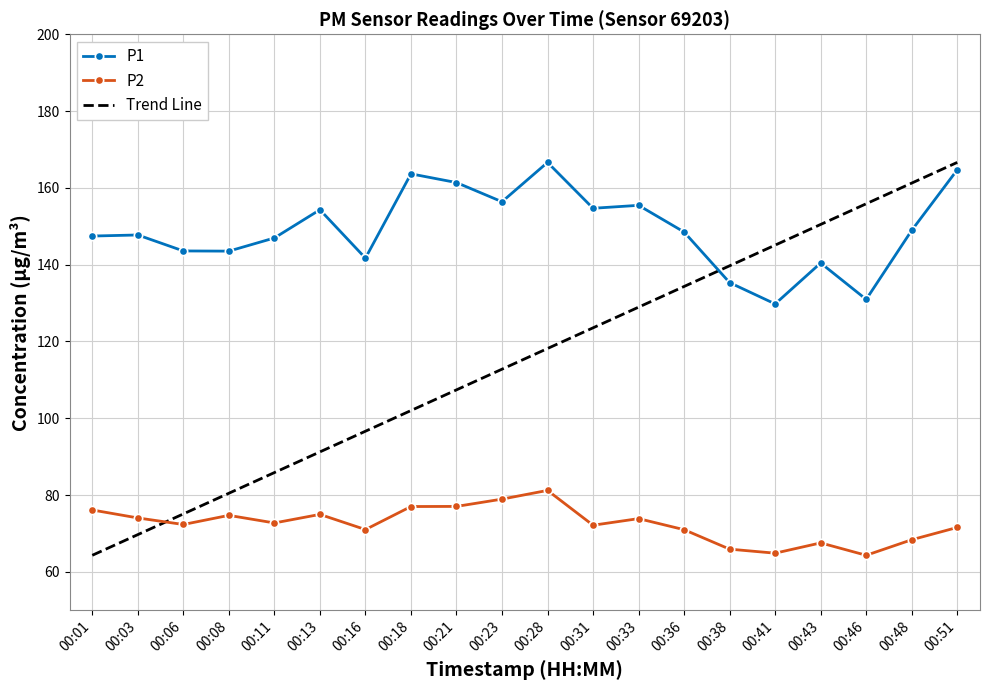

How many times do P2 and Trend Line cross each other?

1